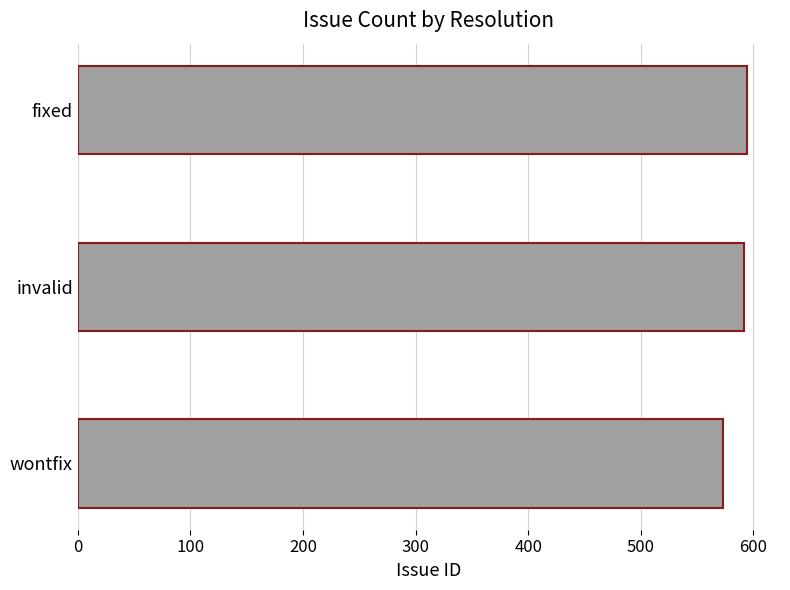

Are the bars grouped side by side (vs. stacked)?

No